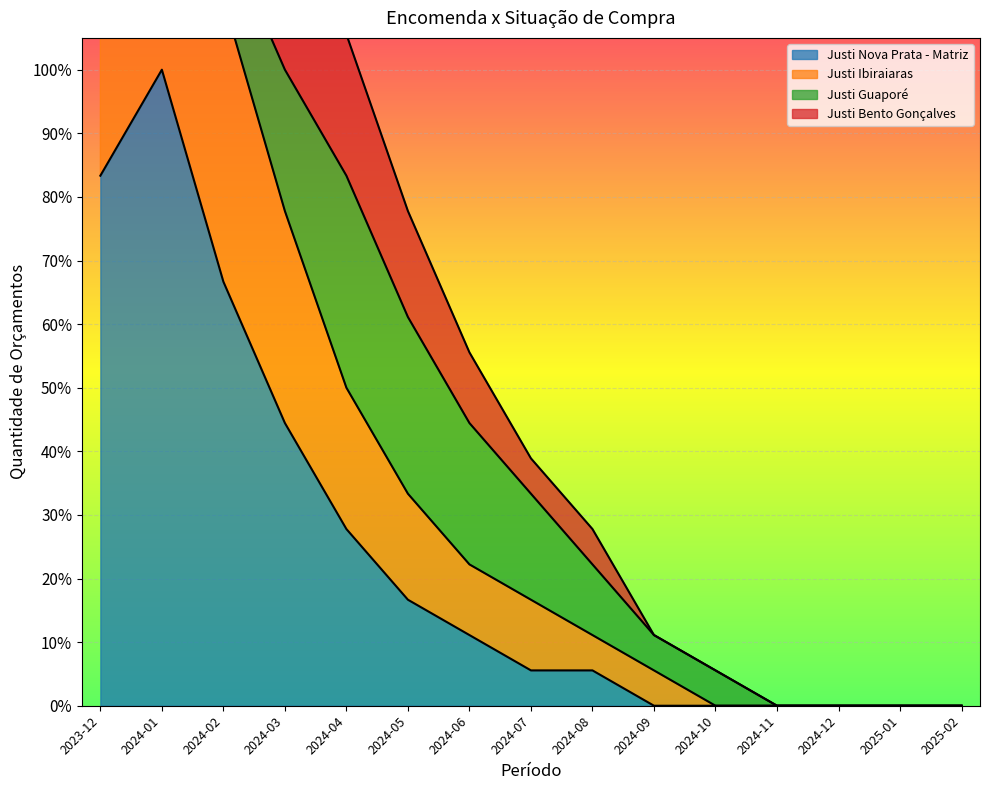

True or false: Justi Nova Prata - Matriz and Justi Ibiraiaras cross at least once.

False